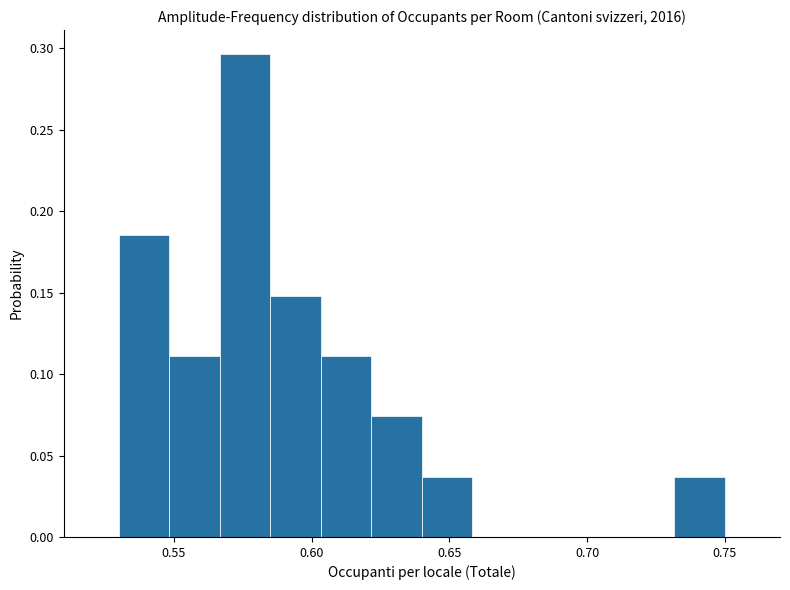

Read against the x-axis, roughly where is the centre of the tallest bar?

0.575